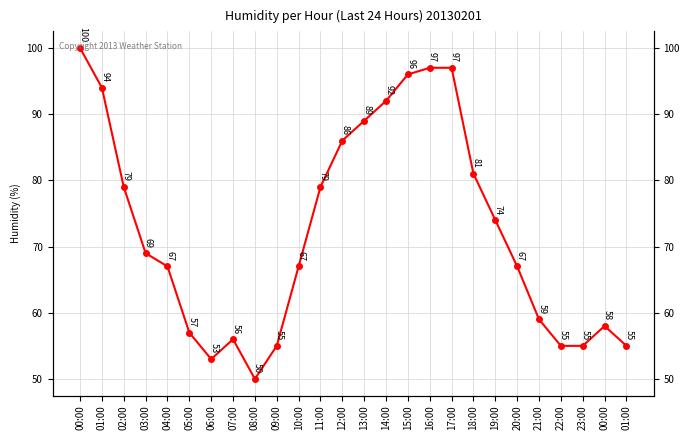

Read the value at 21:00.

59